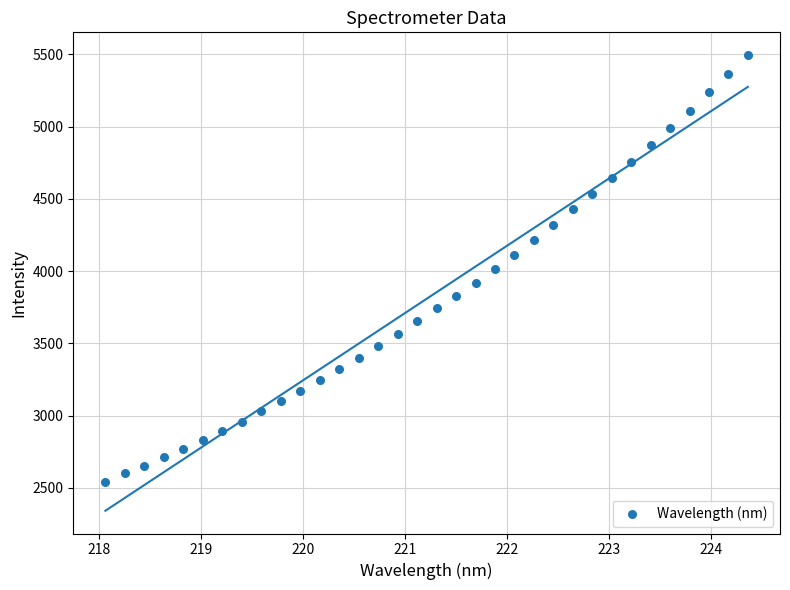

What is the range of X values (max minus min)?

6.3